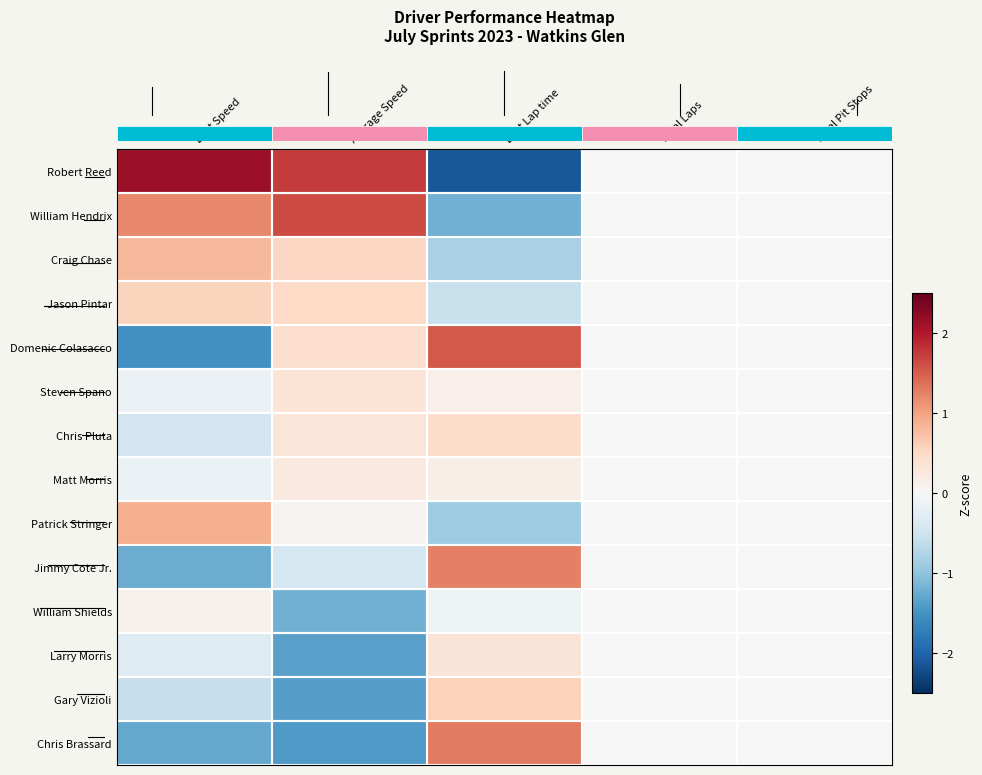

At Best Lap time, list the series in order from largest to smallest.

Domenic Colasacco, Chris Brassard, Jimmy Cote Jr., Gary Vizioli, Chris Pluta, Larry Morris, Matt Morris, Steven Spano, William Shields, Jason Pintar, Craig Chase, Patrick Stringer, William Hendrix, Robert Reed